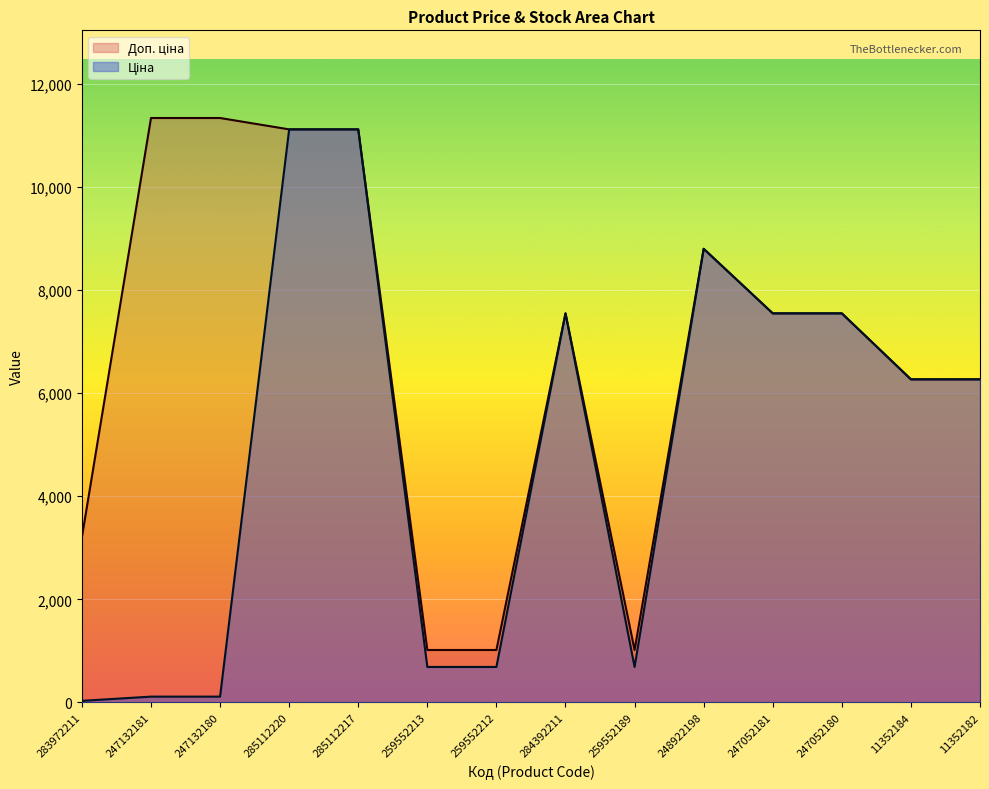

Count the number of data series in this chart.

2